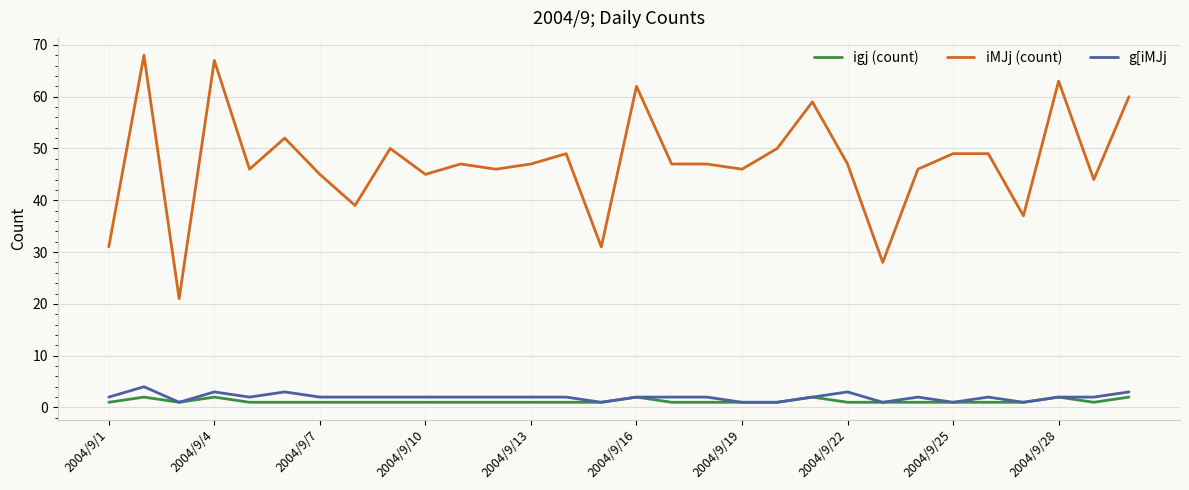

What is the average value of the igj (count) series?

1